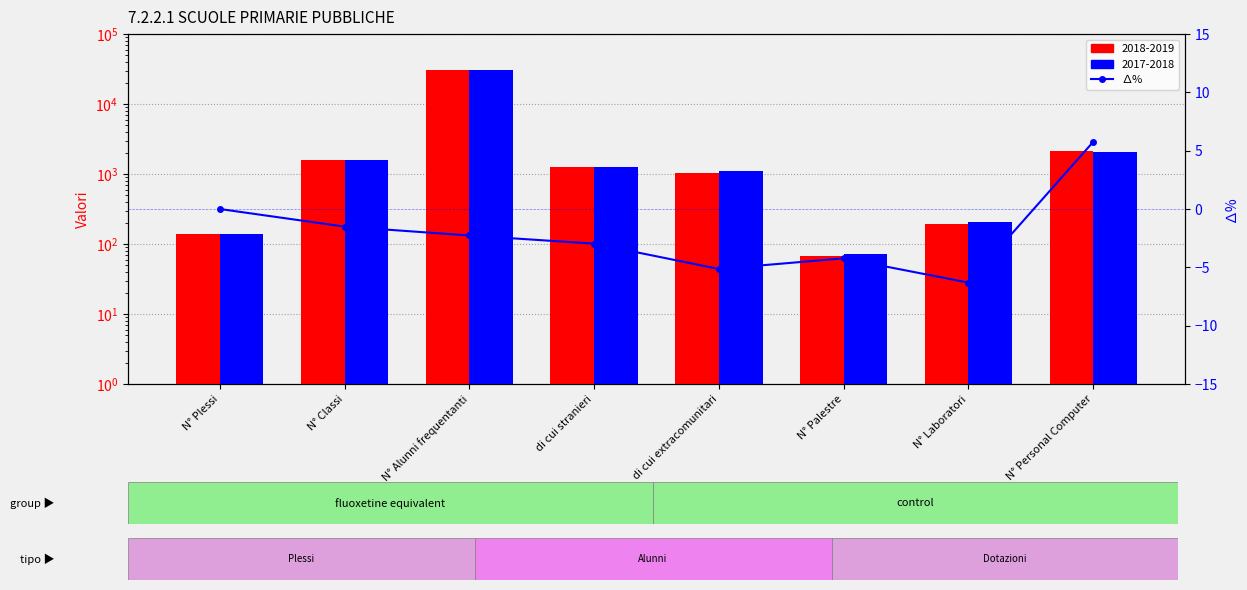

How many values are below zero?

6